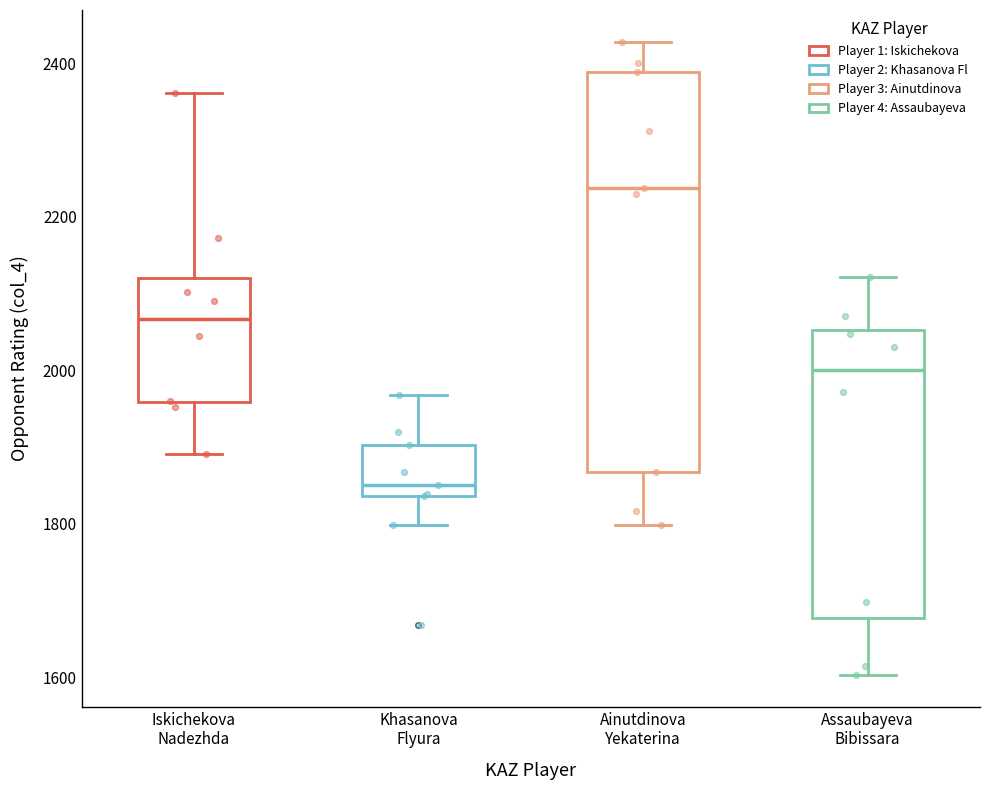

Which box has the lowest median line?

Khasanova Flyura